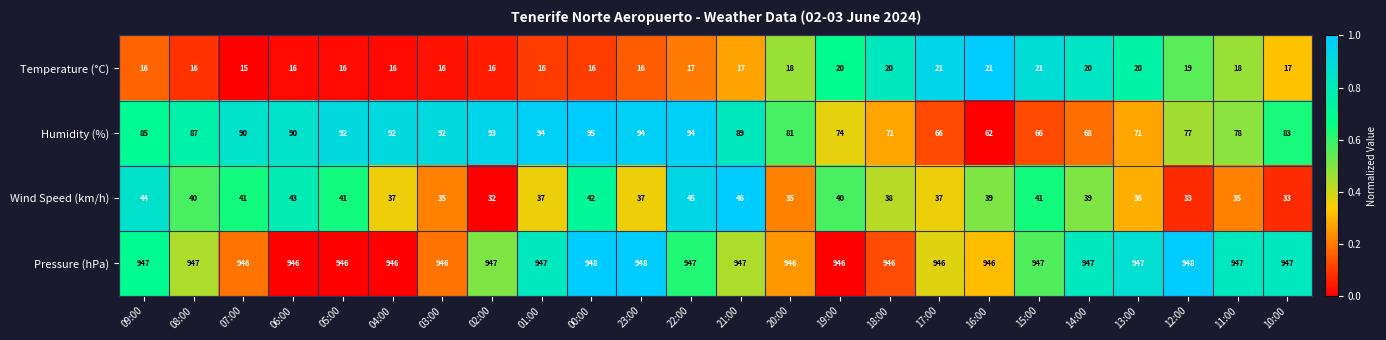

Between 04:00 and 21:00, which series saw the biggest shift?

Wind Speed (km/h)